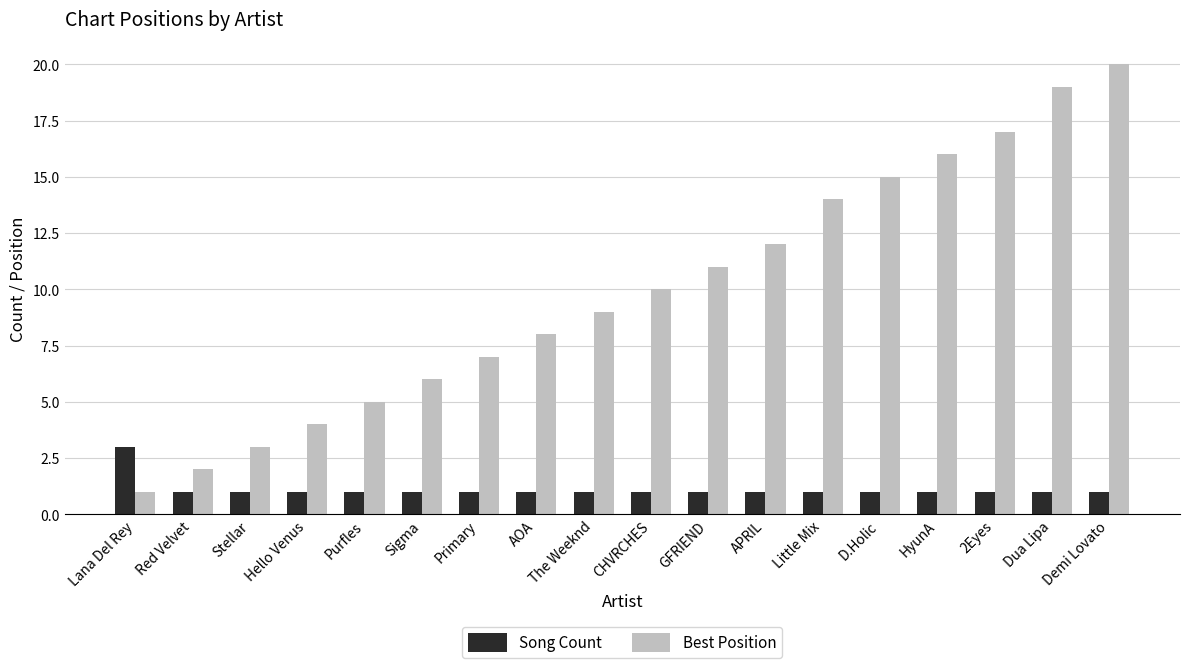

Which label corresponds to the largest value in the chart?

Demi Lovato